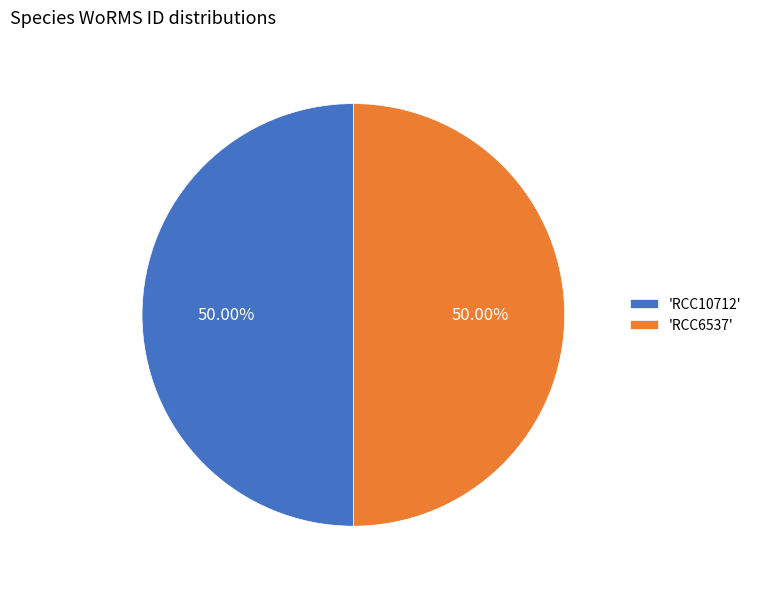

Count the number of slices in the pie.

2